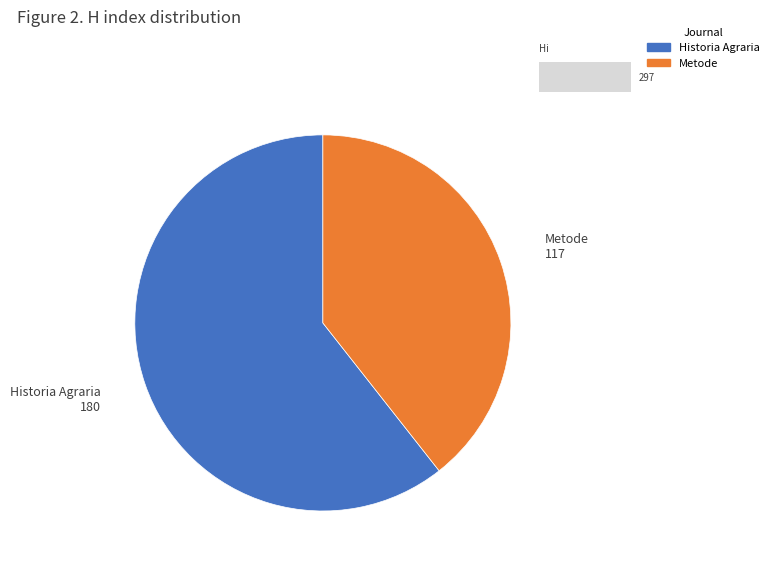

True or false: Historia Agraria accounts for 61% of the total.

True